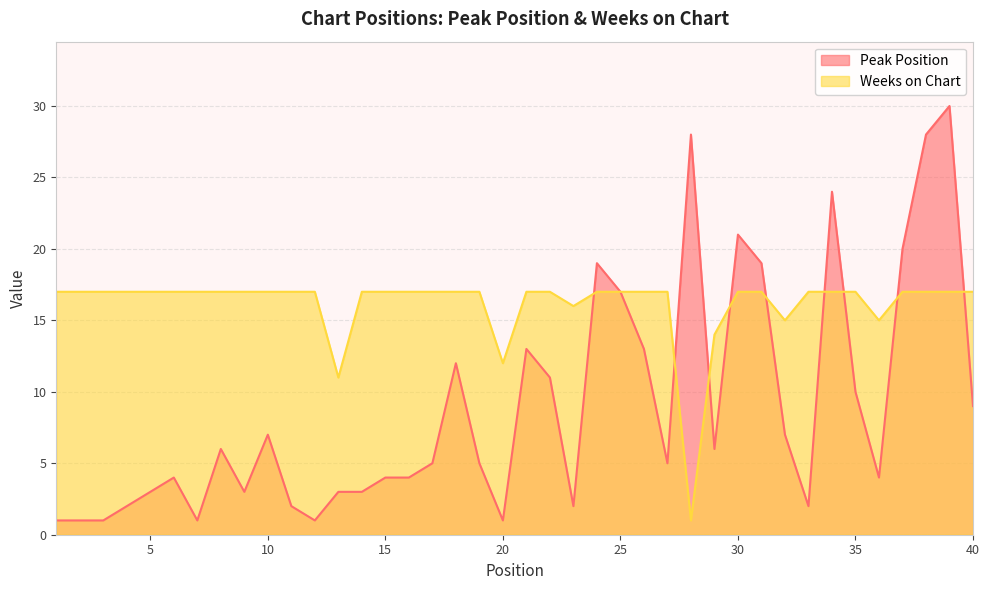

What is the sum of all Weeks on Chart values?

645